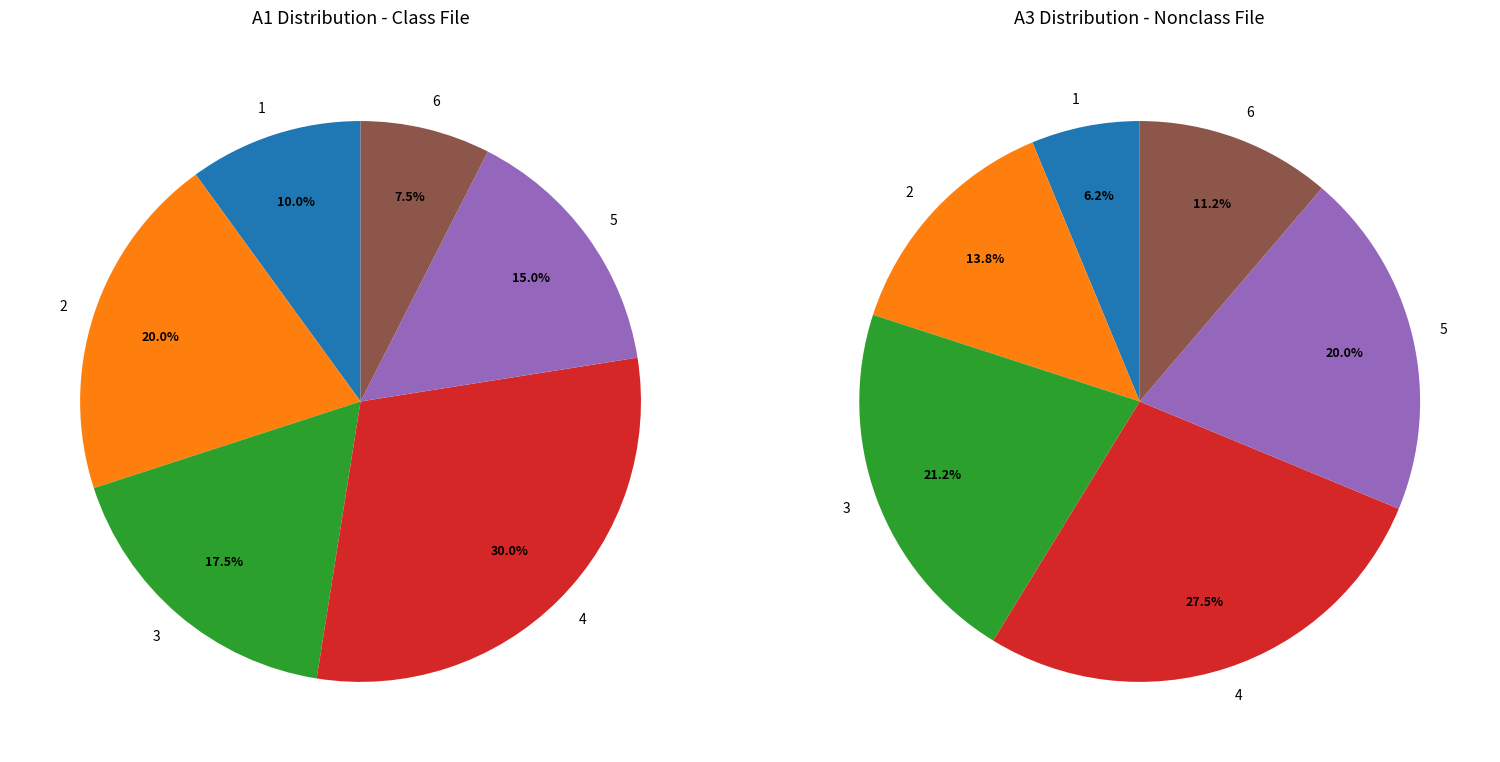

Does 1 represent more than half of the total?

No